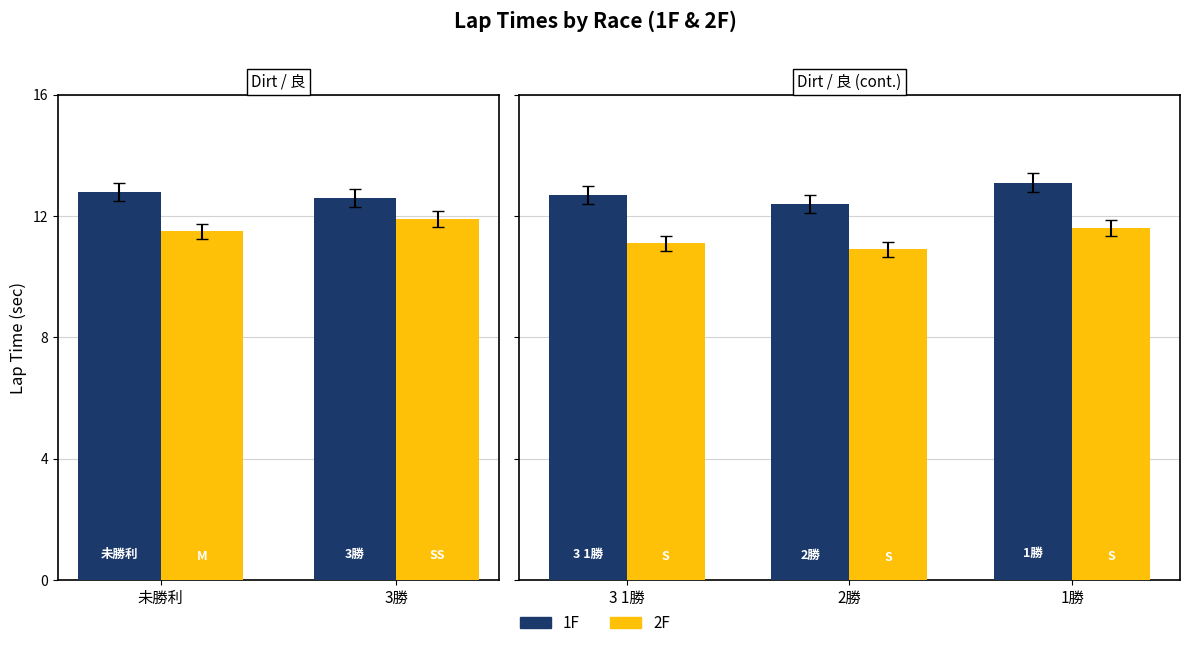

What is the difference between the second highest and minimum values in the 1F series?

0.3